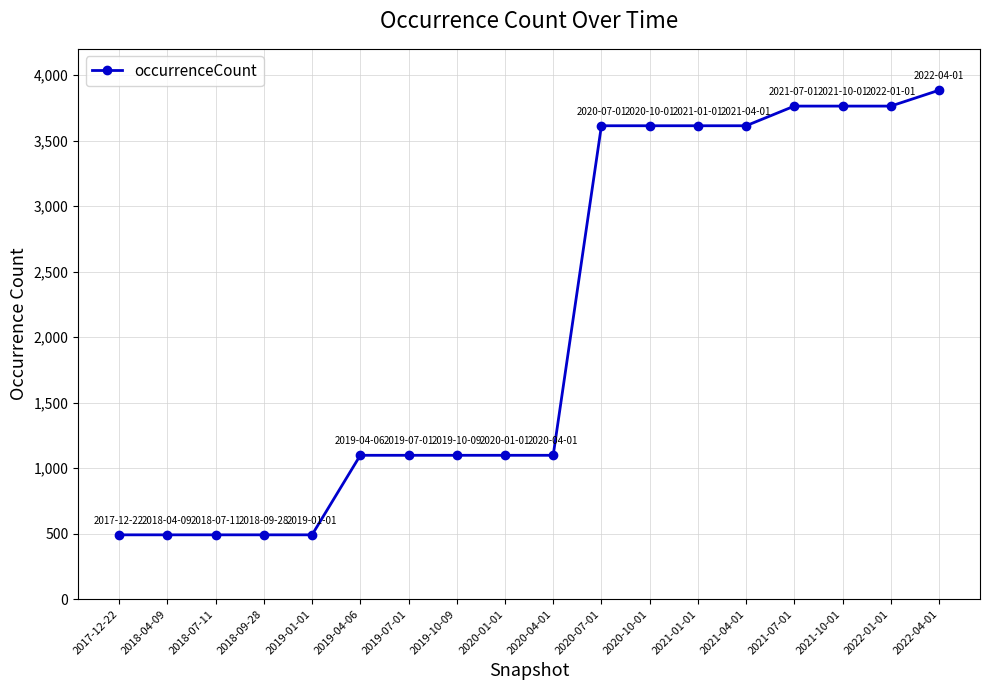

What is the greatest value displayed?

3884